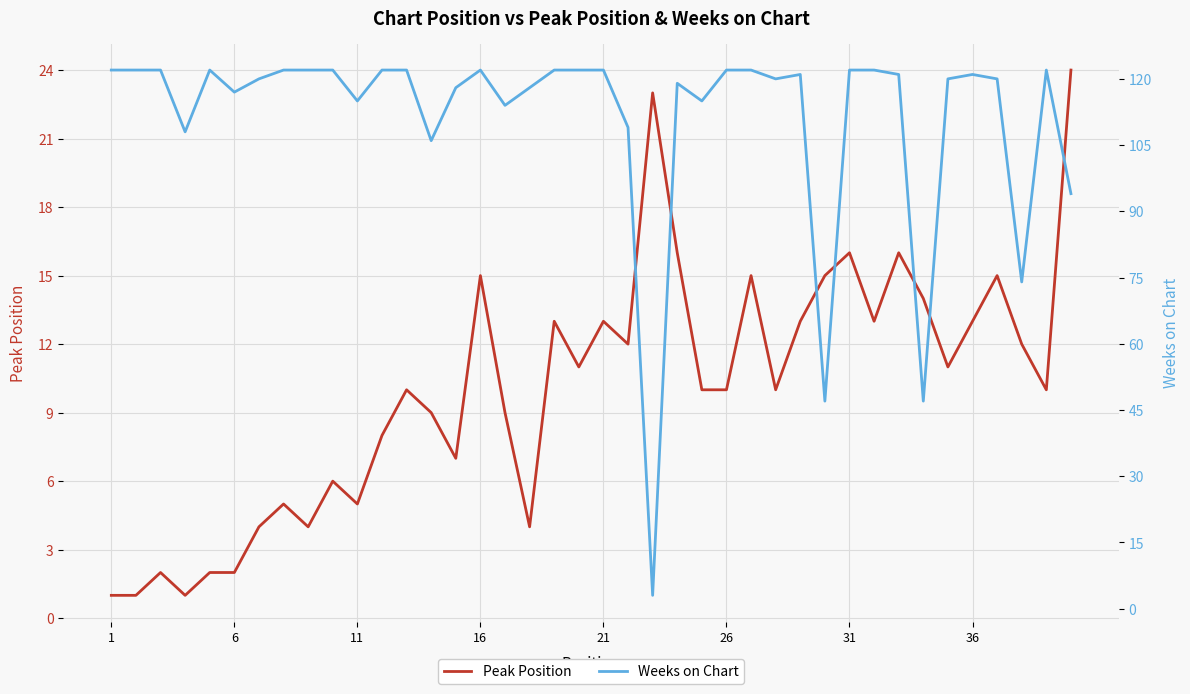

Is it true that Peak Position equals 16 at 31?

True